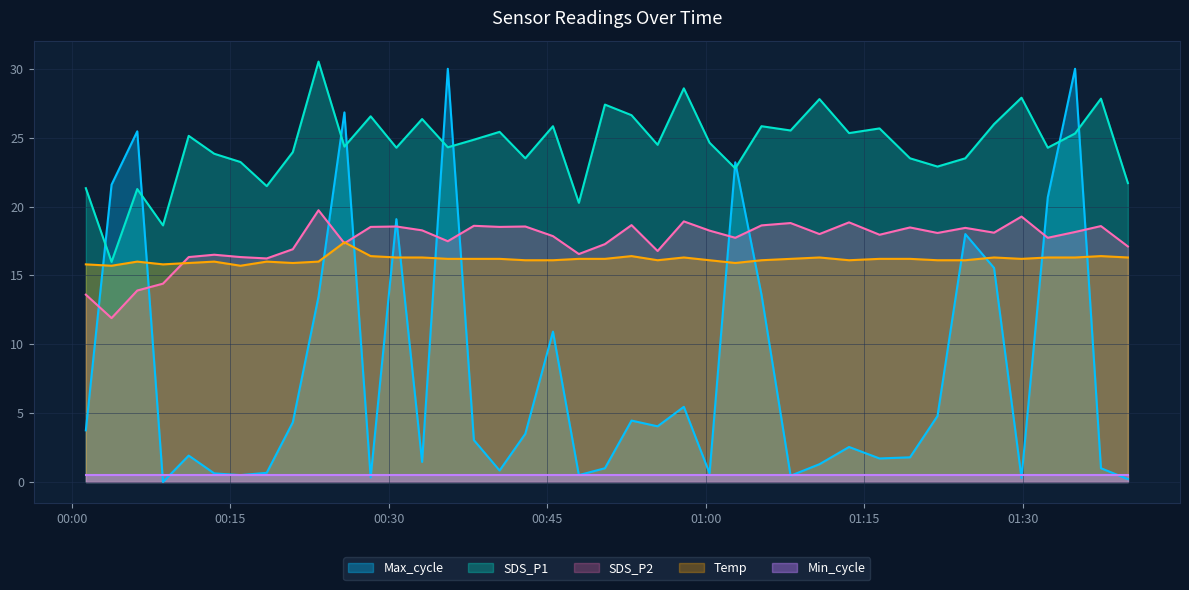

Which category has the highest value in the Max_cycle series?

2023/06/20 00:35:35